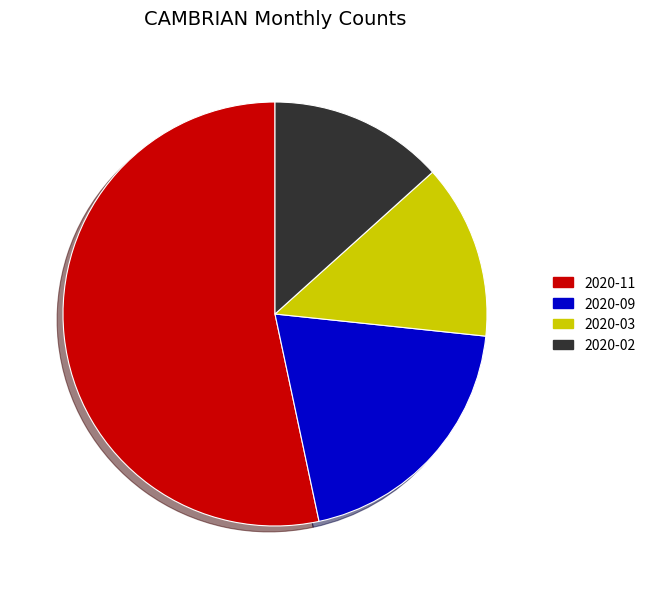

Do 2020-11 and 2020-09 together represent more than half of the pie?

Yes